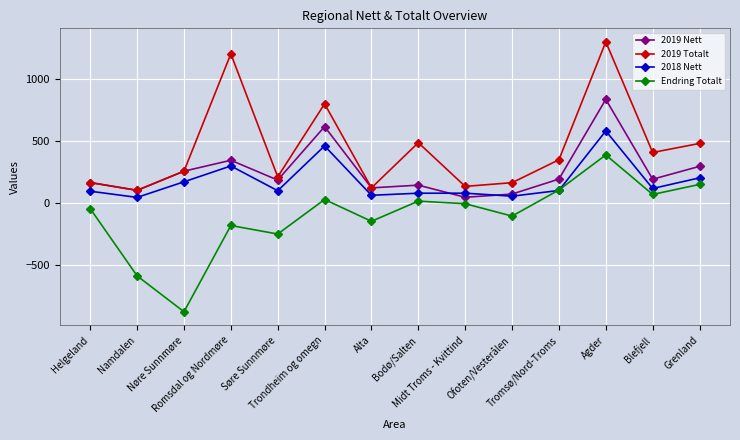

True or false: 2019 Nett has more than 0 points higher than both neighbors.

True